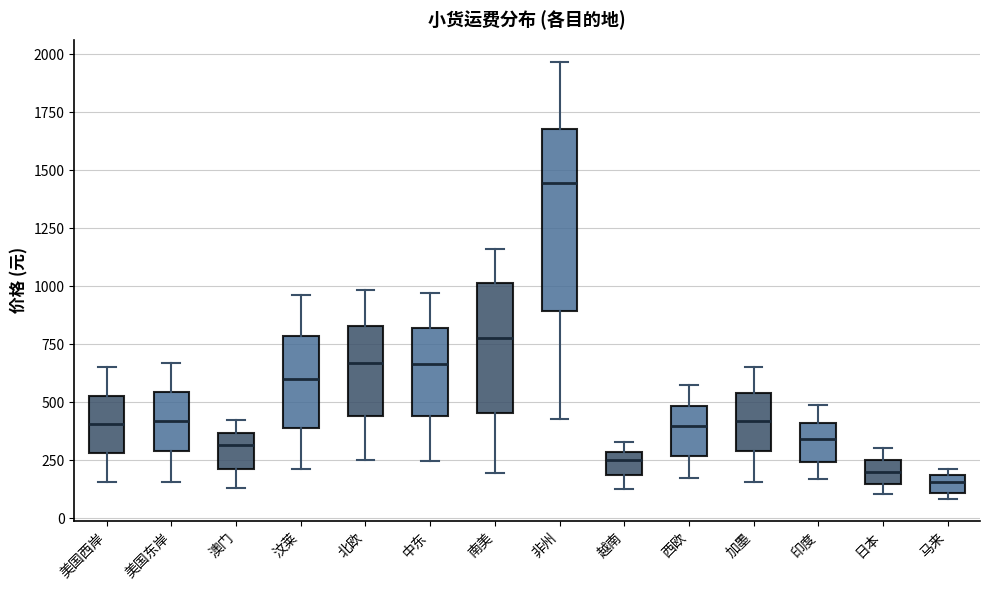

Comparing the boxes themselves (not the whiskers), which one is the tallest?

非州